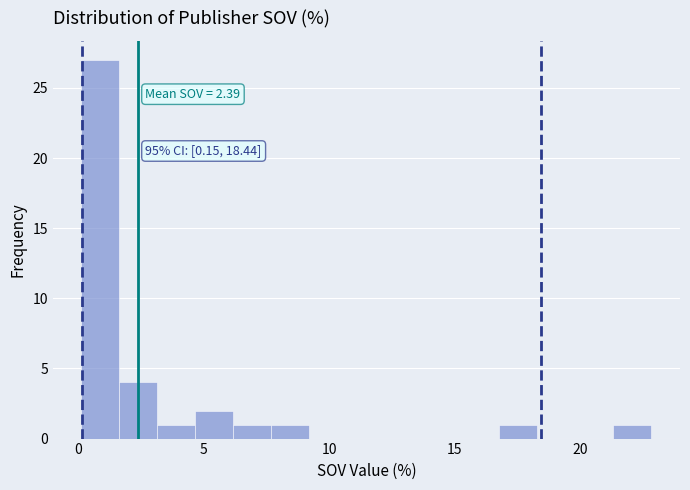

Read against the x-axis, roughly where is the centre of the tallest bar?

1.0